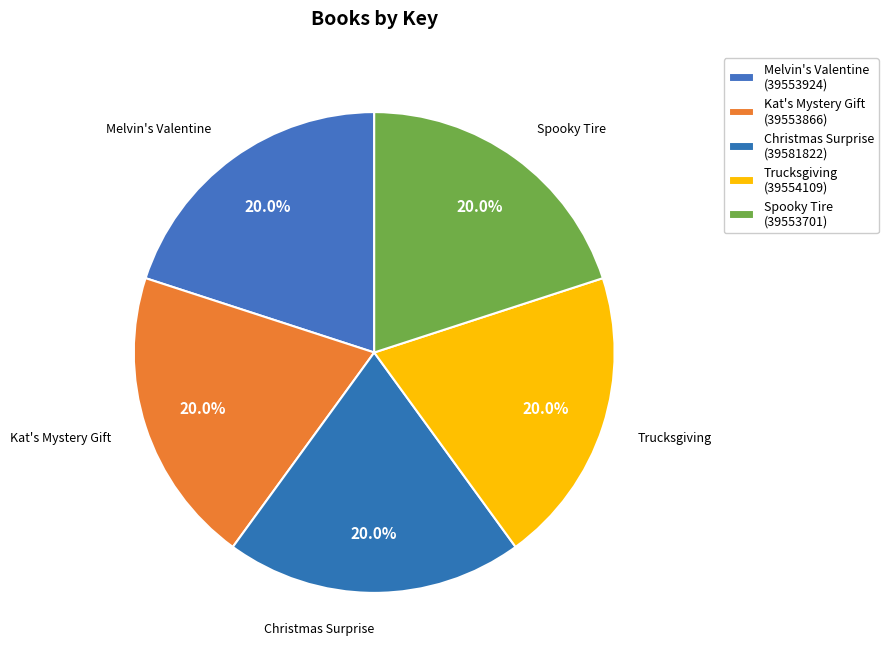

How many segments does this pie chart have?

5